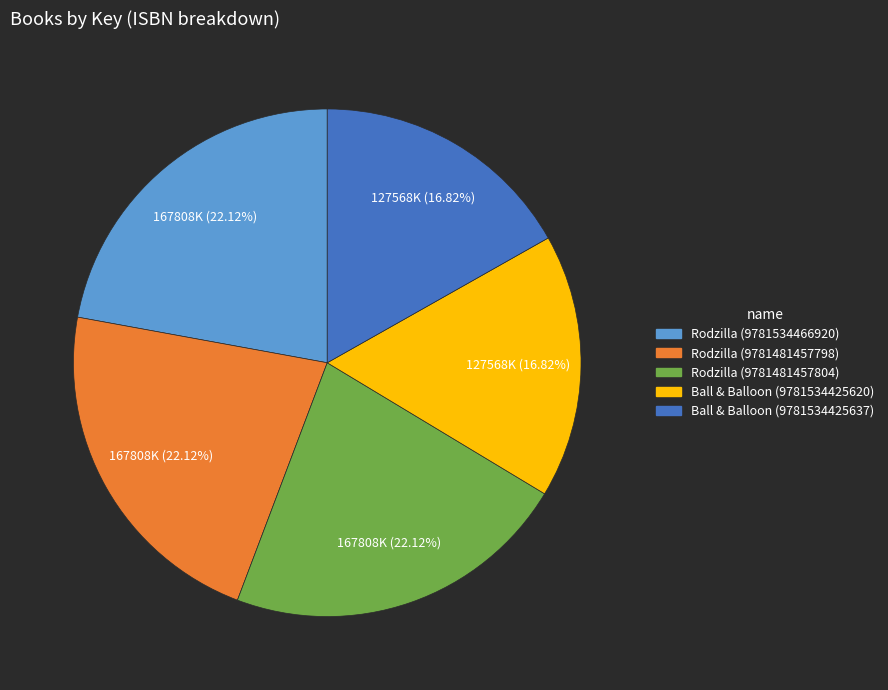

Is Rodzilla (9781534466920) the majority of the pie?

No